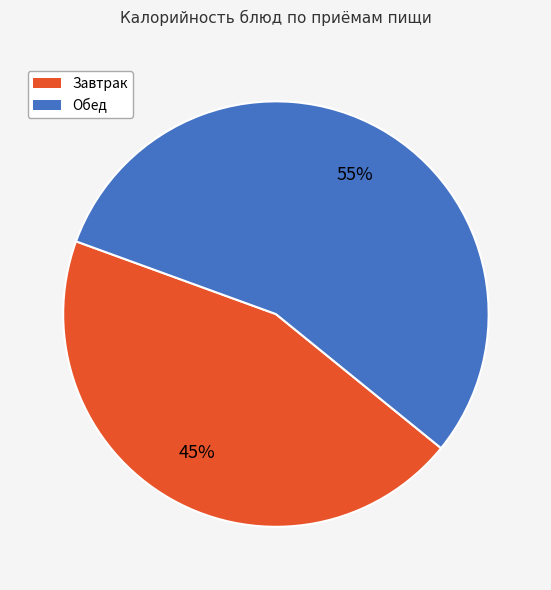

Is there any slice that represents more than half of the pie?

Yes